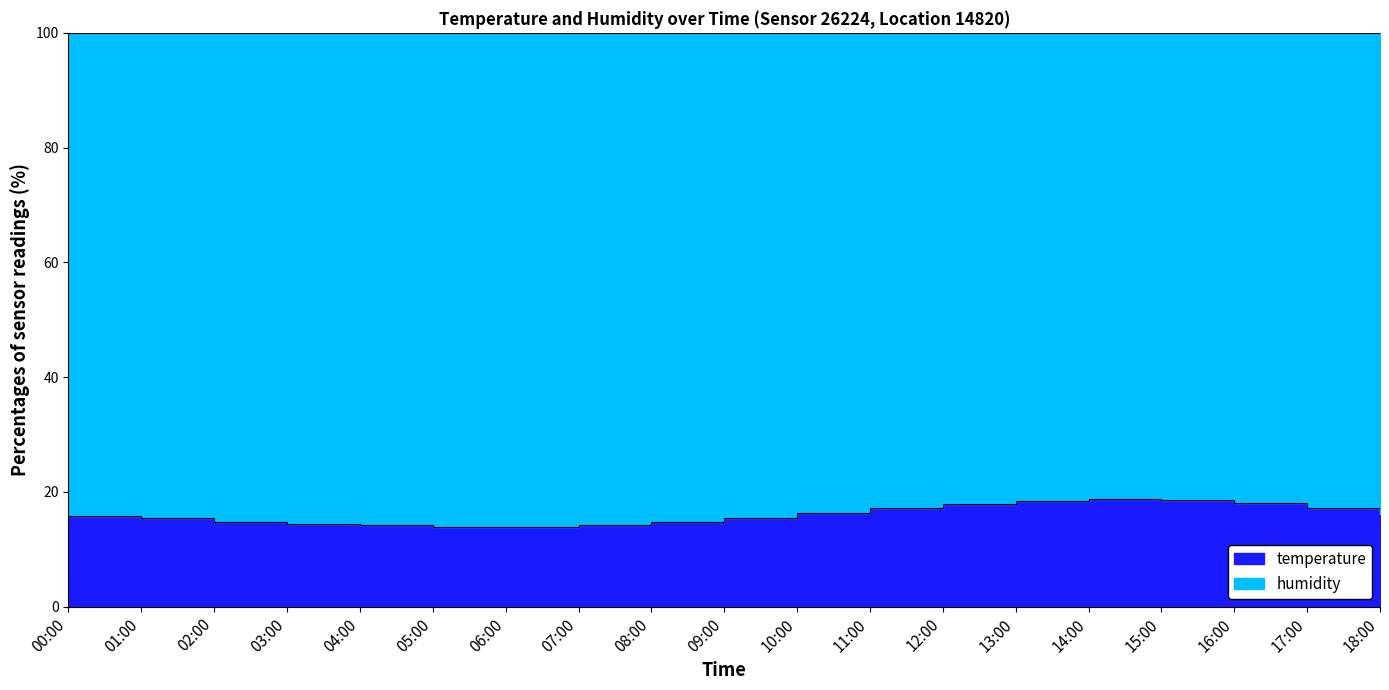

True or false: the data shows 14.4 at 03:00.

True